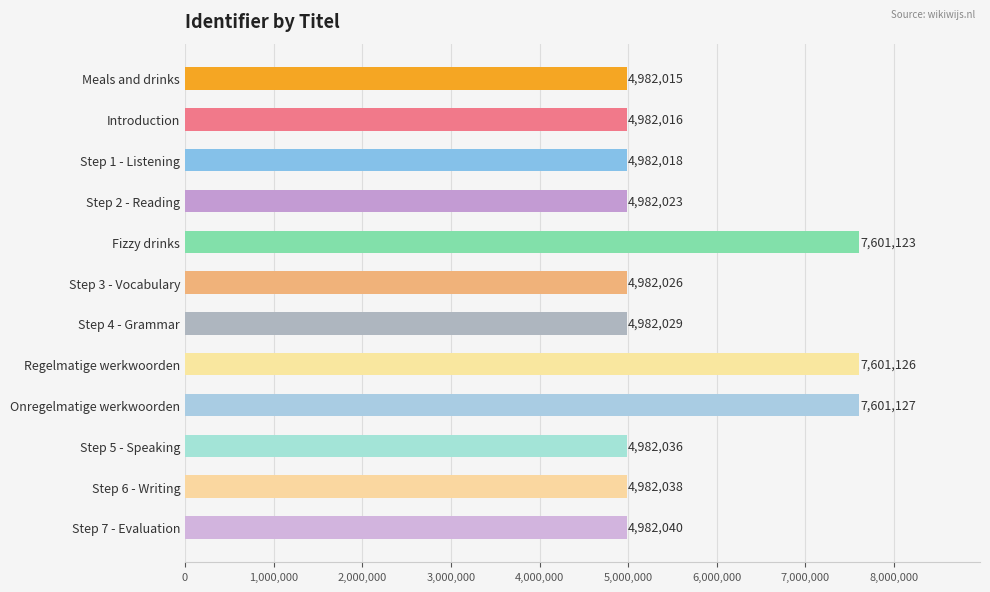

What is the ratio of the value at Step 3 - Vocabulary to the value at Regelmatige werkwoorden?

0.7